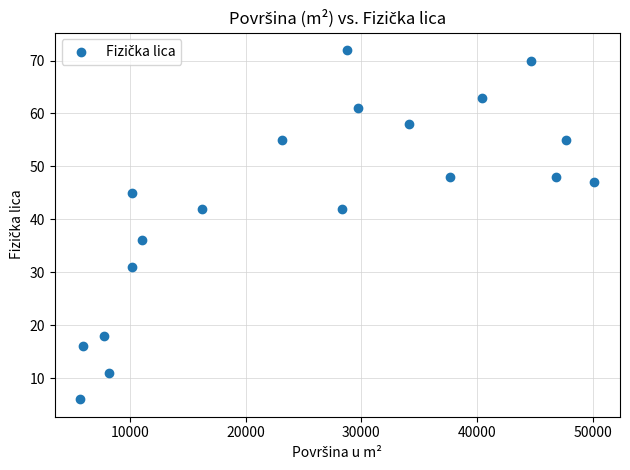

What is the range of X values (max minus min)?

44385